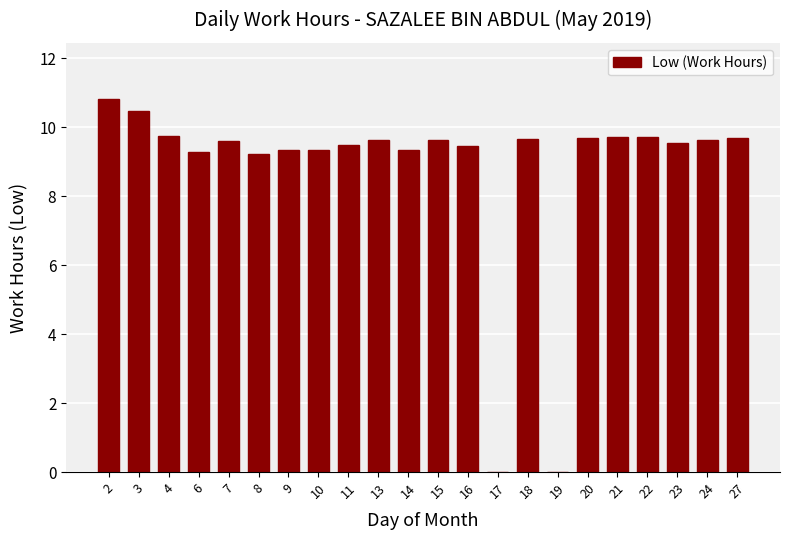

True or false: the data shows 3.0 at 27.

False